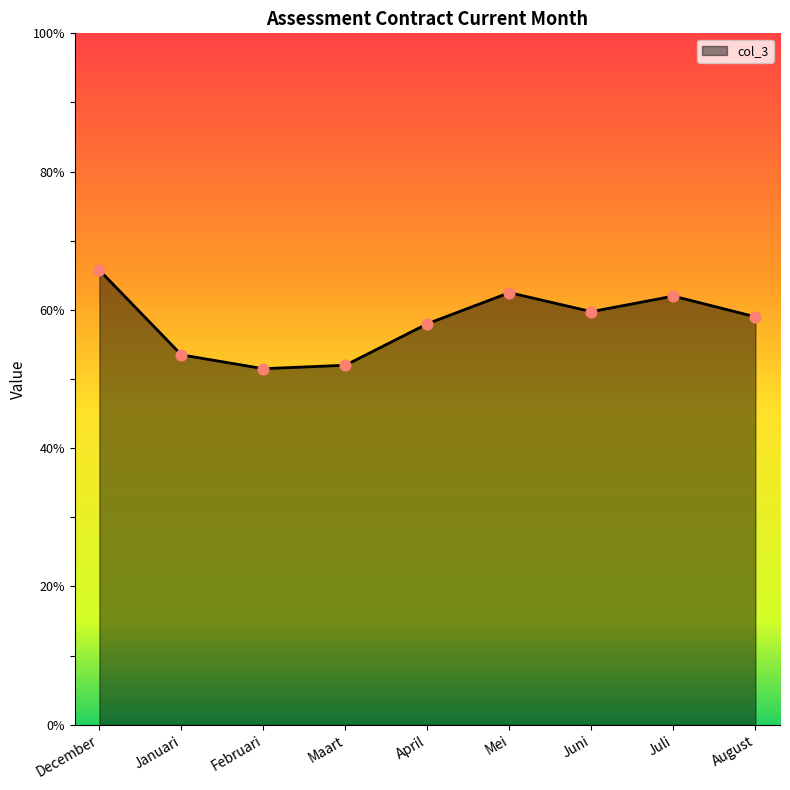

What is the ratio of the value at Januari to the value at August?

0.9